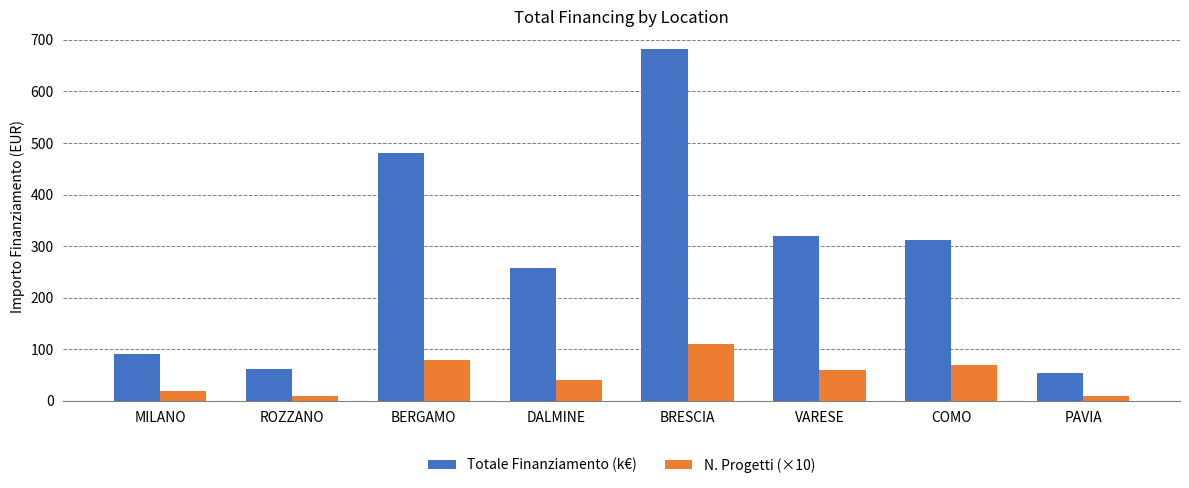

Are the bars horizontal?

No